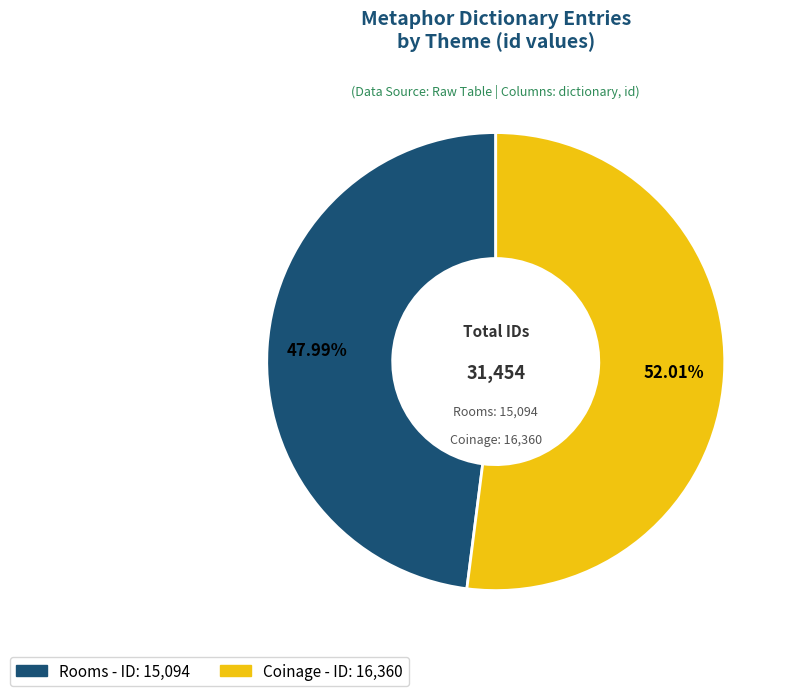

What percentage is the Rooms slice, to the nearest percent?

48%